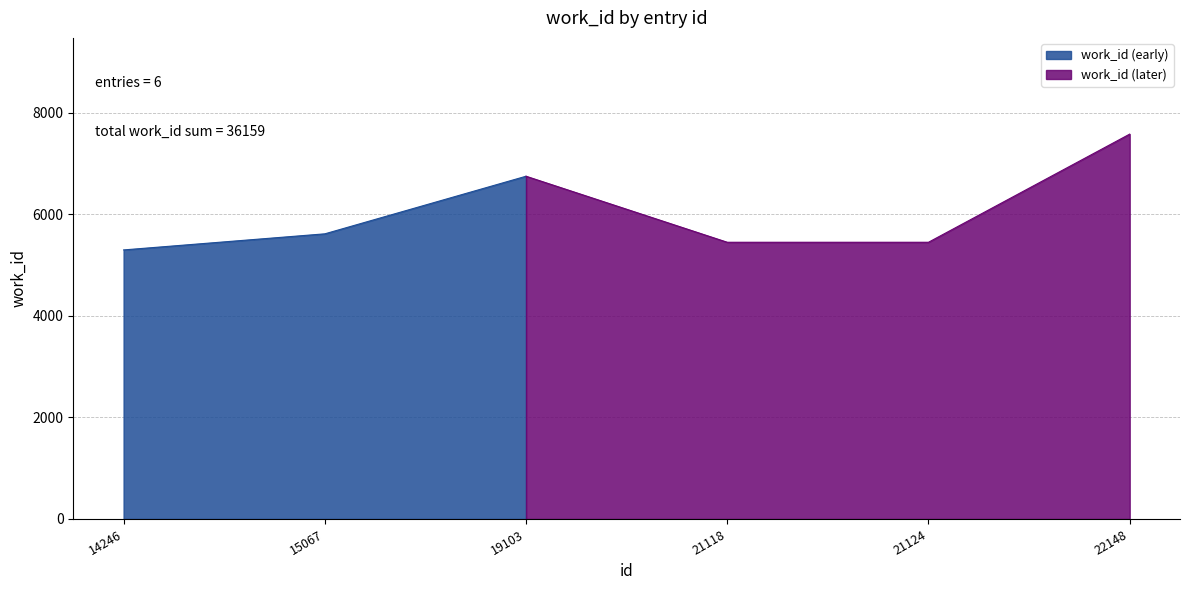

Reading right to left, extract all data points from this chart.

22148=7583	21124=5452	21118=5452	19103=6753	15067=5618	14246=5301